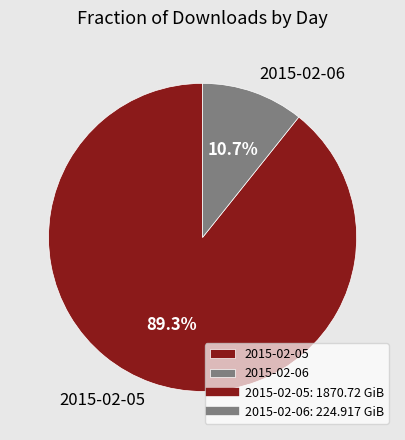

What is the largest slice in the pie chart?

2015-02-05